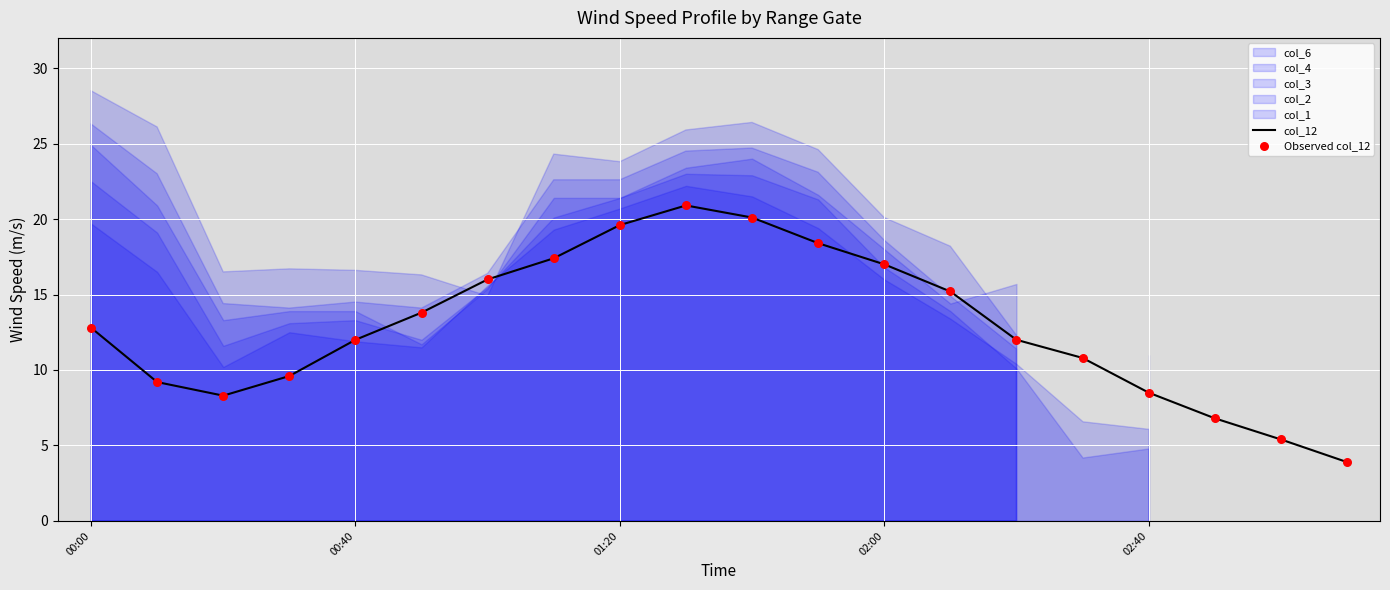

True or false: col_12 has a value of 17.0 at 02:00.

True